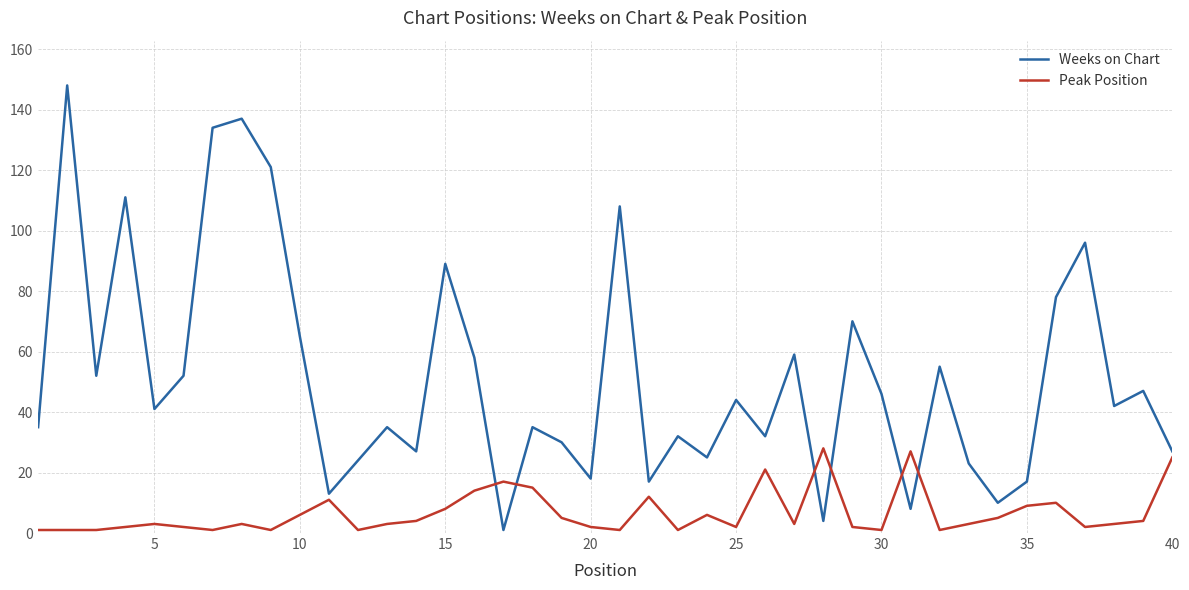

How many values in the Weeks on Chart series are below 42?

20